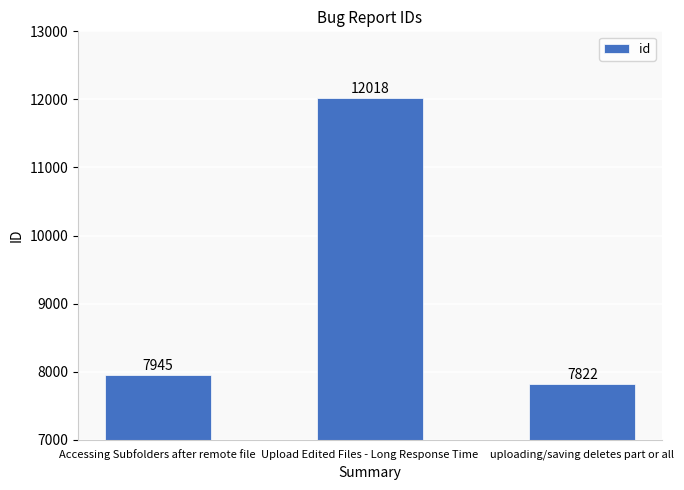

What is the difference between the values at Accessing Subfolders after remote file and uploading/saving deletes part or all?

123